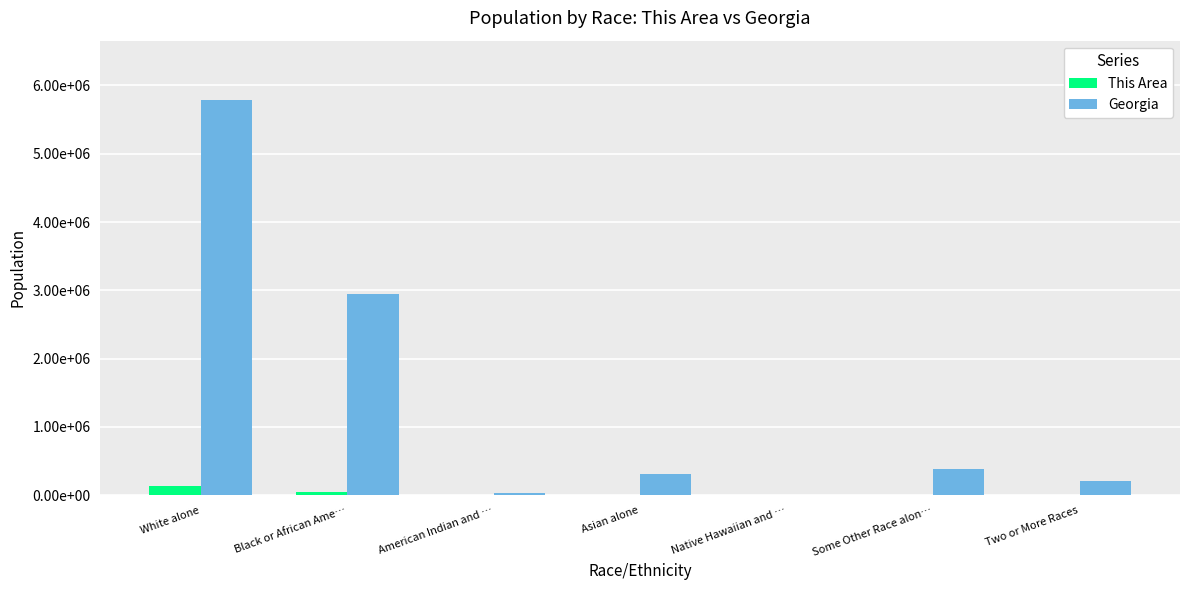

Are the bars horizontal?

No